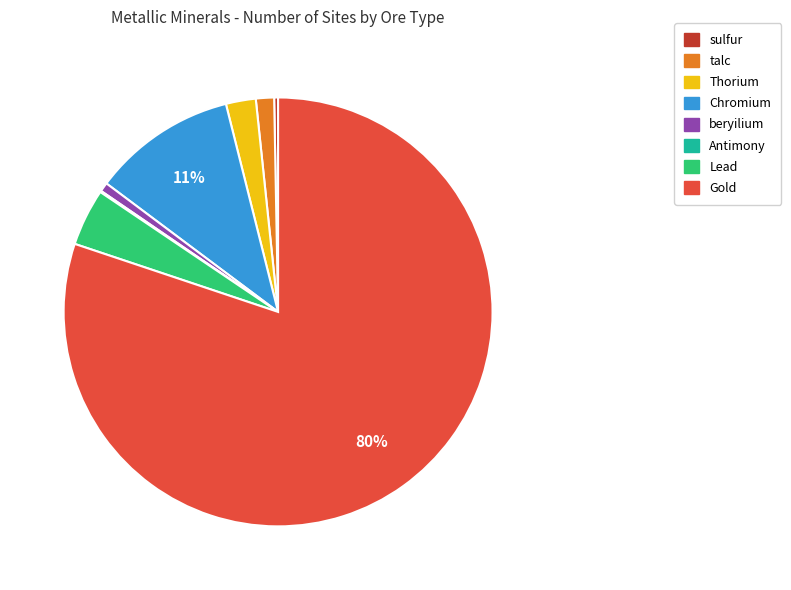

Which category has the biggest portion of the pie?

Gold